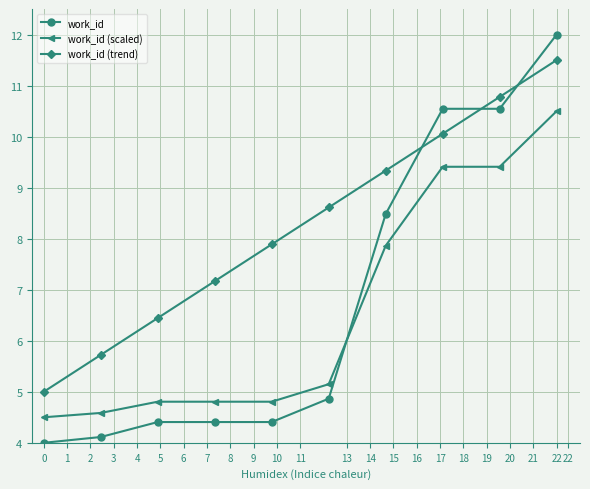

After their last crossing, which series has the higher values: work_id (scaled) or work_id?

work_id